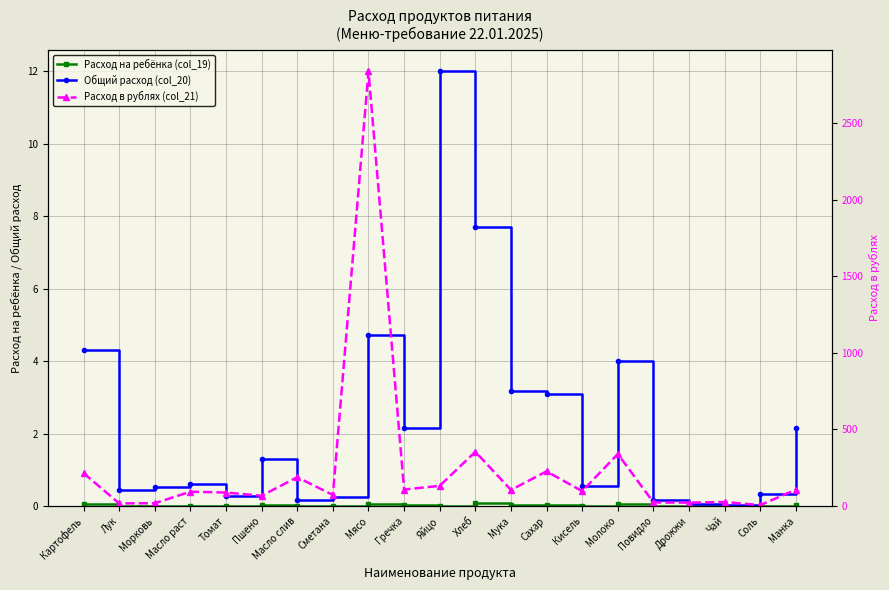

What is the label of the 15th point from the left?

Кисель